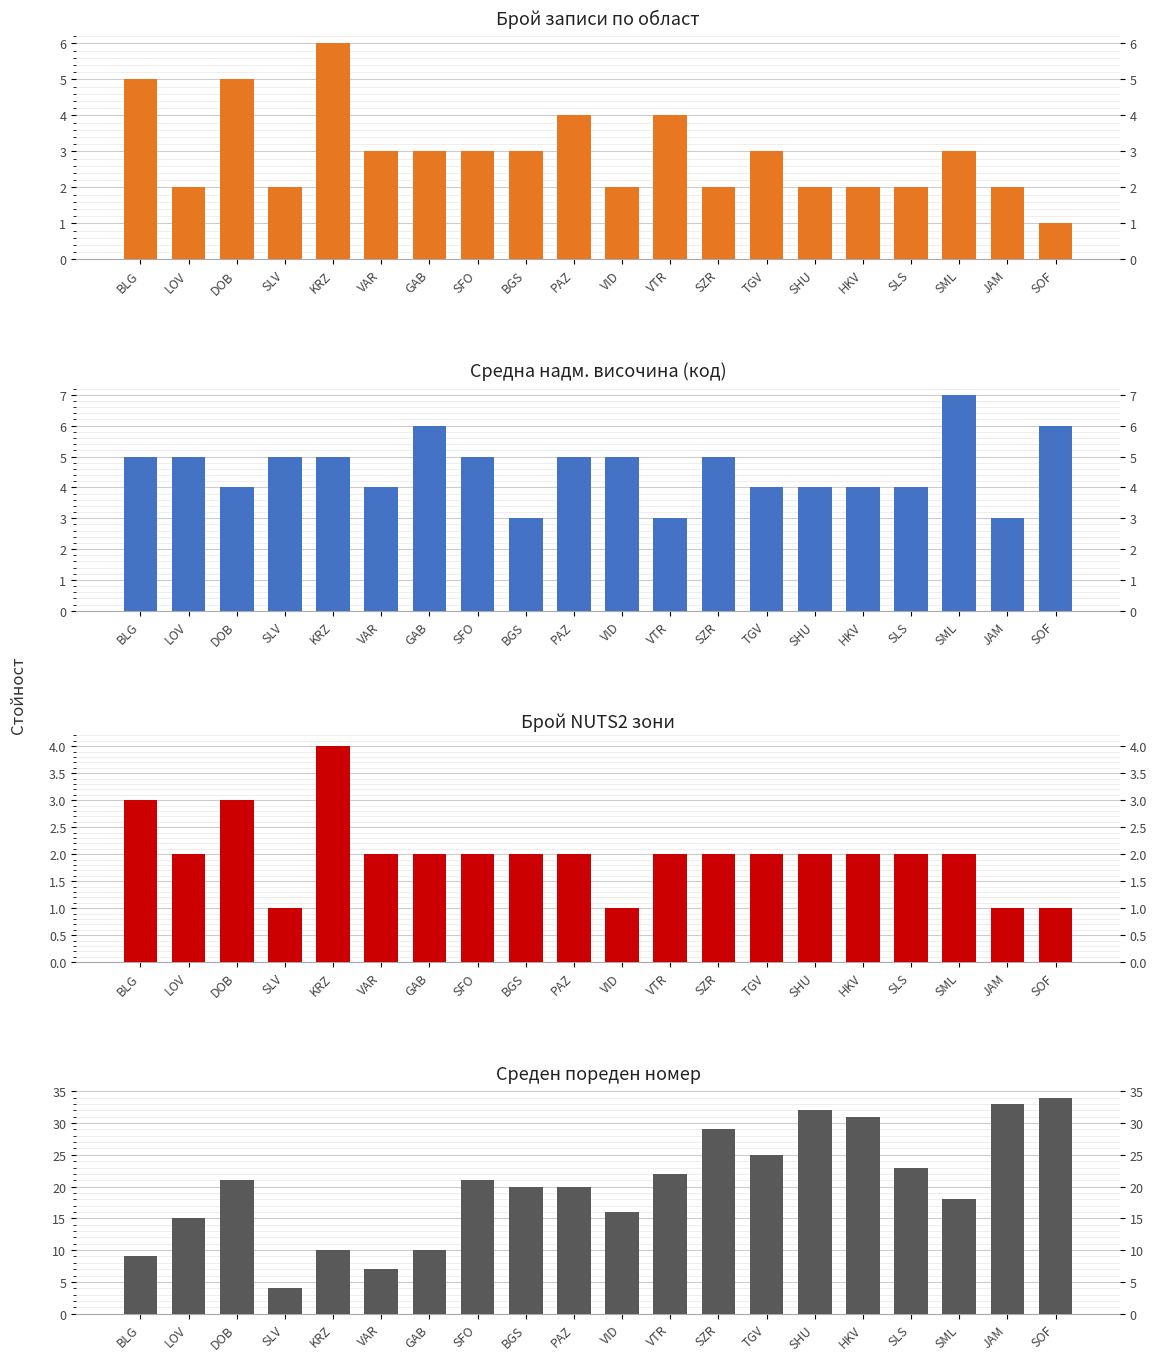

List the series in order of their peak value, lowest first.

NUTS2 (код брой), Населено място (брой), Надморска височина (код), Пореден номер (средно)